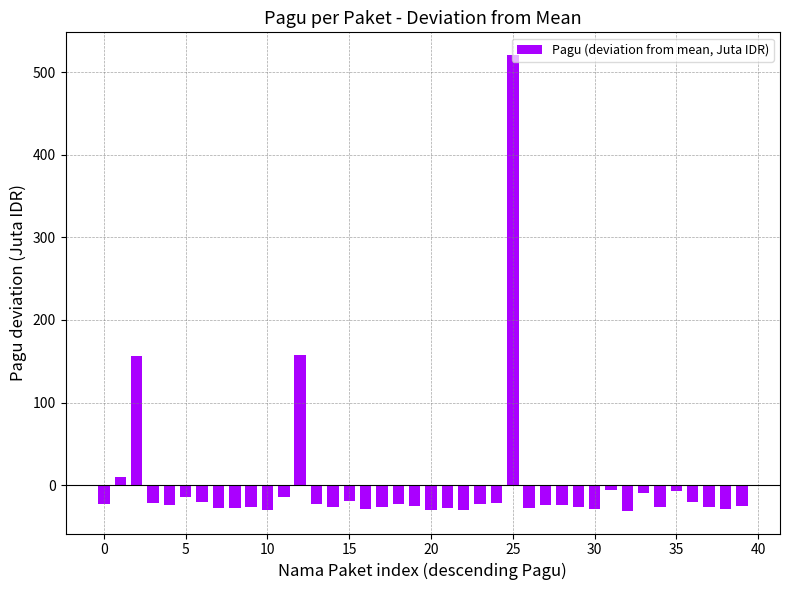

What is the difference between the maximum and minimum values?

551.4